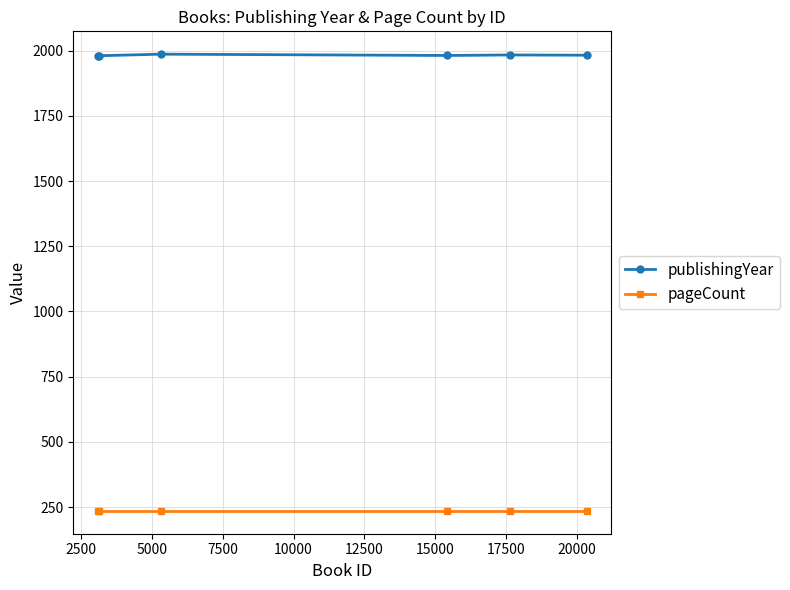

How many data points does each series have?

6